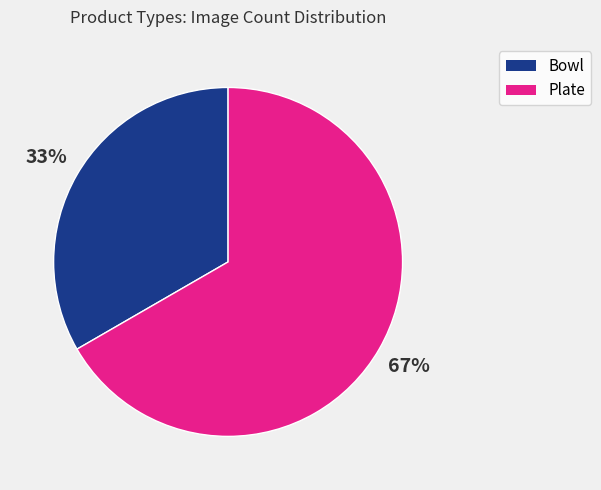

To the nearest percent, what is the average slice percentage?

50%